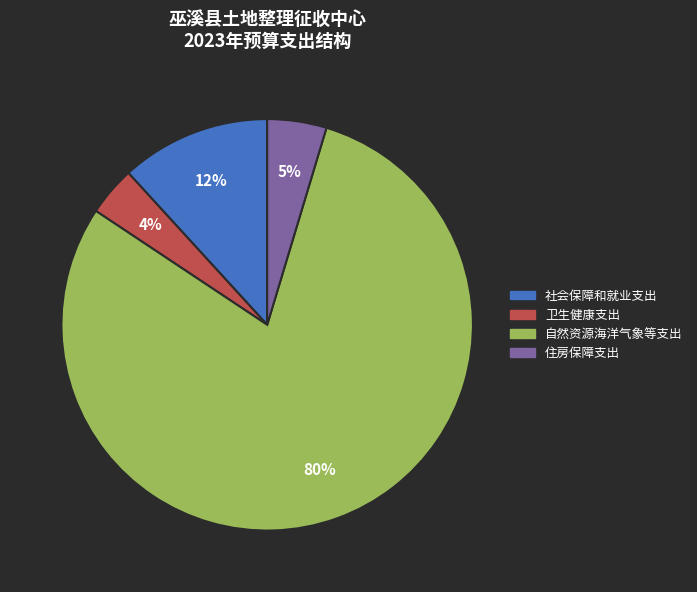

True or false: 社会保障和就业支出 accounts for 12% of the total.

True